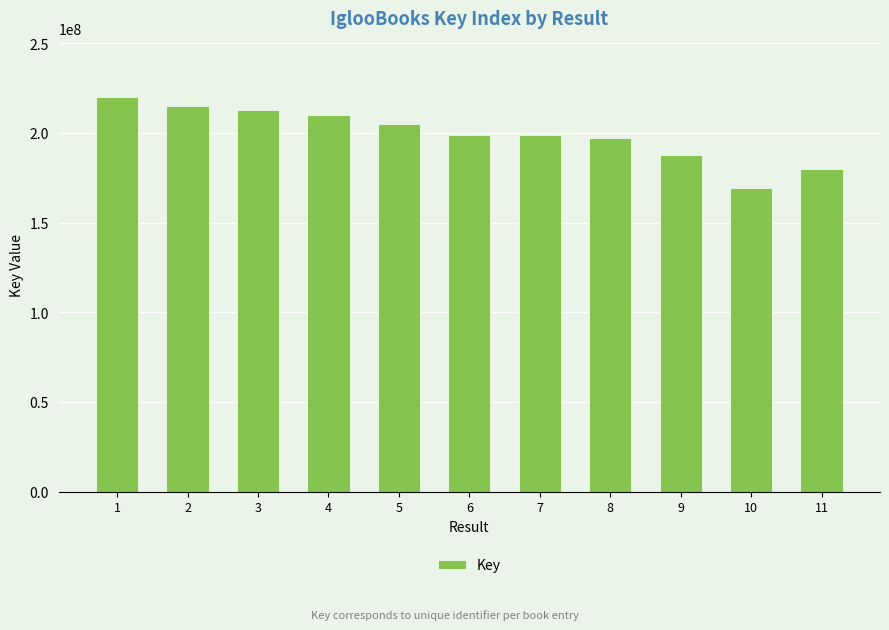

What is the difference between the maximum and minimum values?

50896681